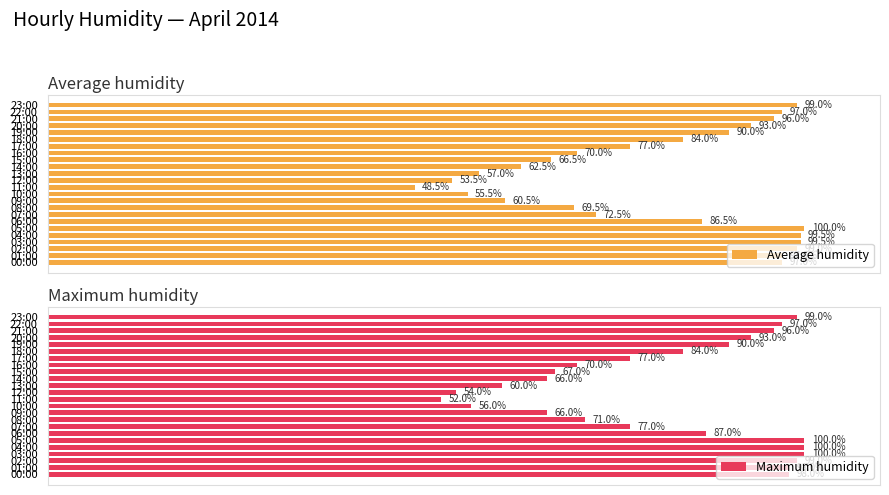

What is the difference between the maximum and minimum values in the Average humidity series?

51.5